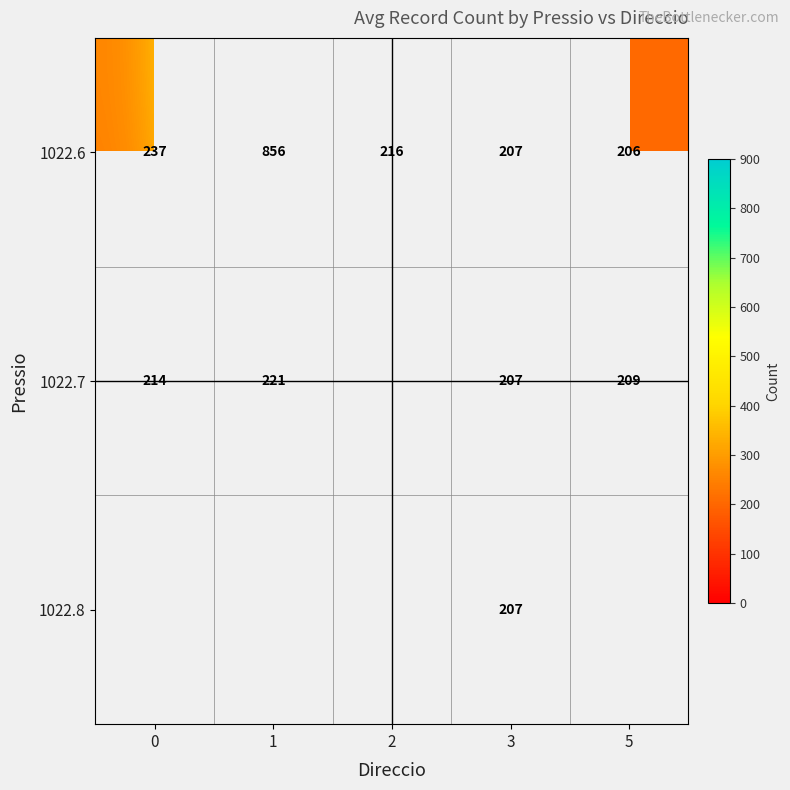

Read the 1022.6 value at 3.

207